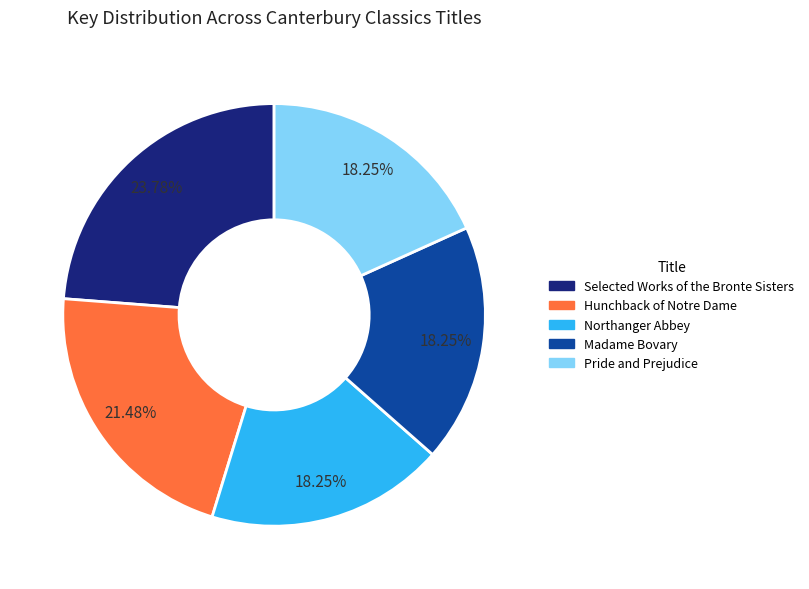

True or false: Hunchback of Notre Dame accounts for 16% of the total.

False